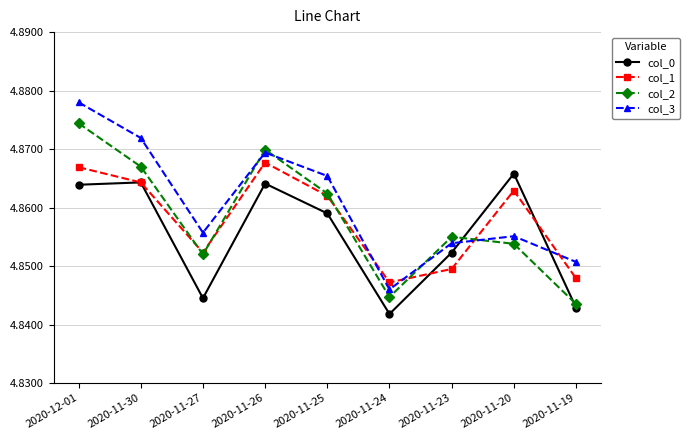

Is it true that col_1 equals 2.0 at 2020-11-30?

False